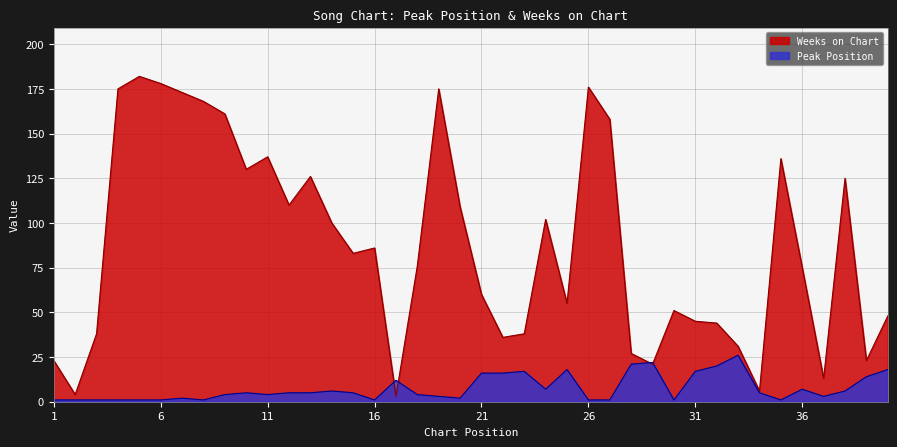

At which label is Weeks on Chart closest to 92?

16